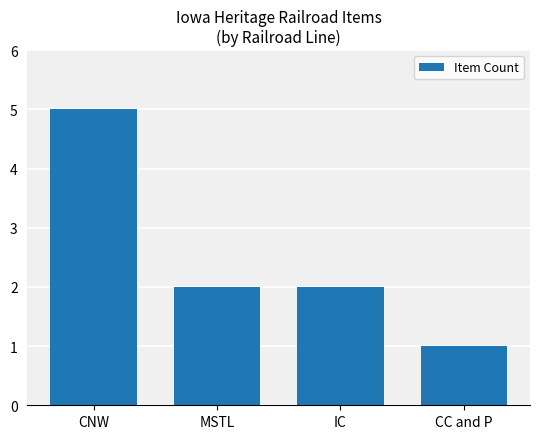

Reading left to right, list all the values displayed in this chart.

CNW=5	MSTL=2	IC=2	CC and P=1